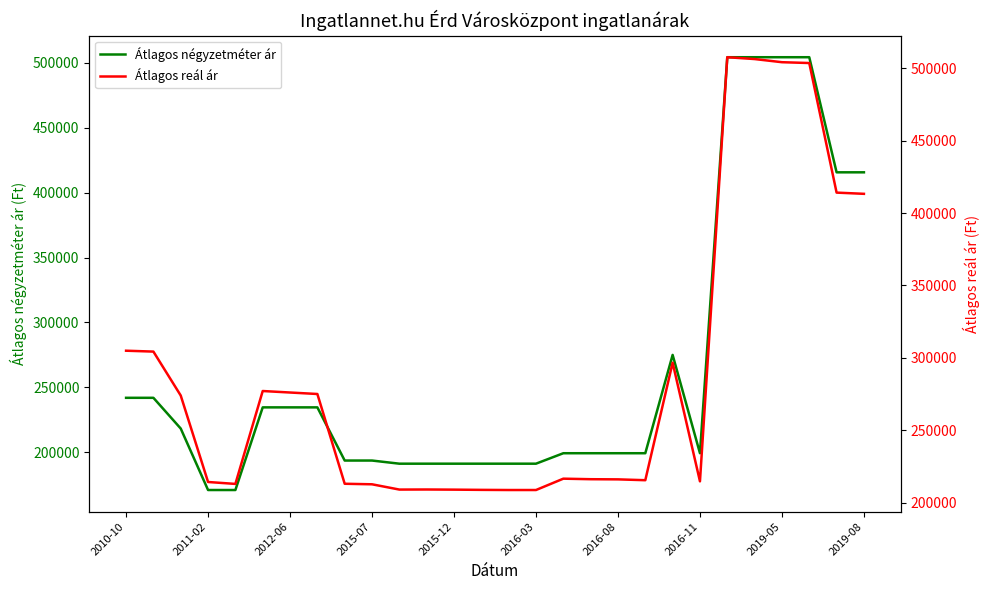

At how many categories does at least one series exceed 443806?

4